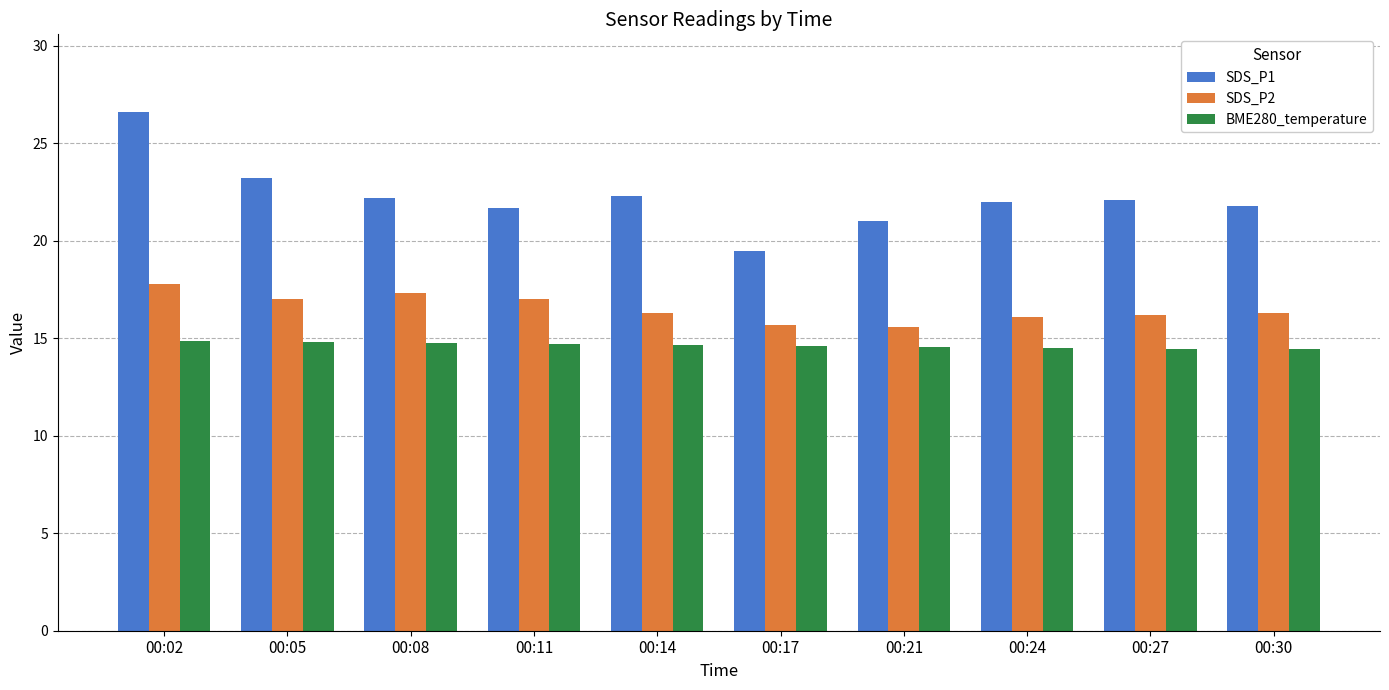

What is the value of the SDS_P1 bar at the 2nd from the left?

23.2